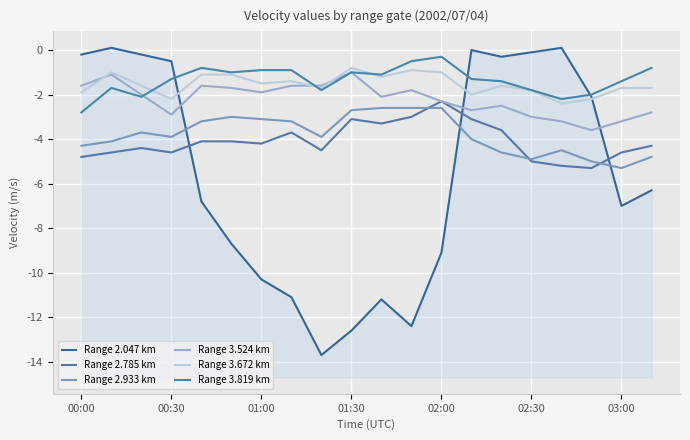

What are all the series names shown in the legend?

Range 2.047 km, Range 2.785 km, Range 2.933 km, Range 3.524 km, Range 3.672 km, Range 3.819 km